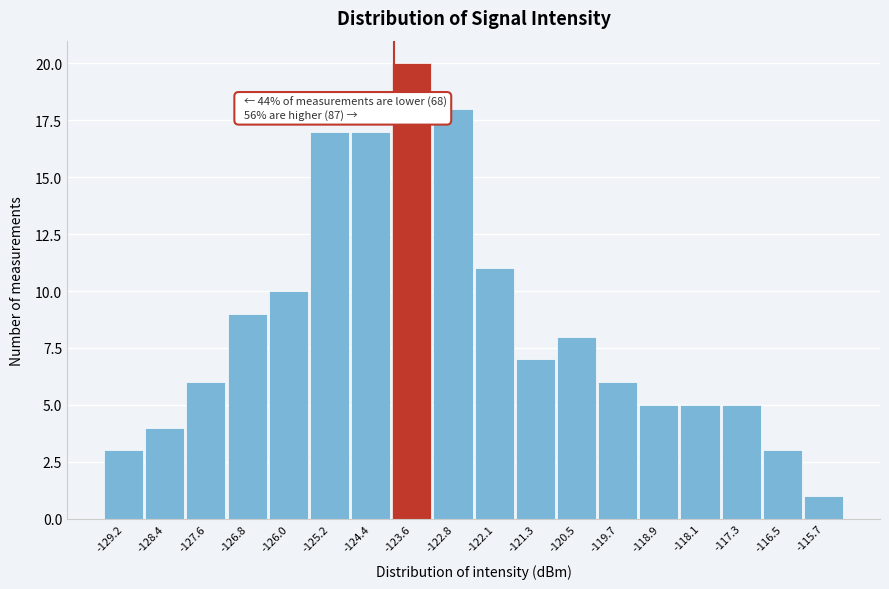

Over which range of the x-axis is the bar tallest?

-124.0 to -123.2